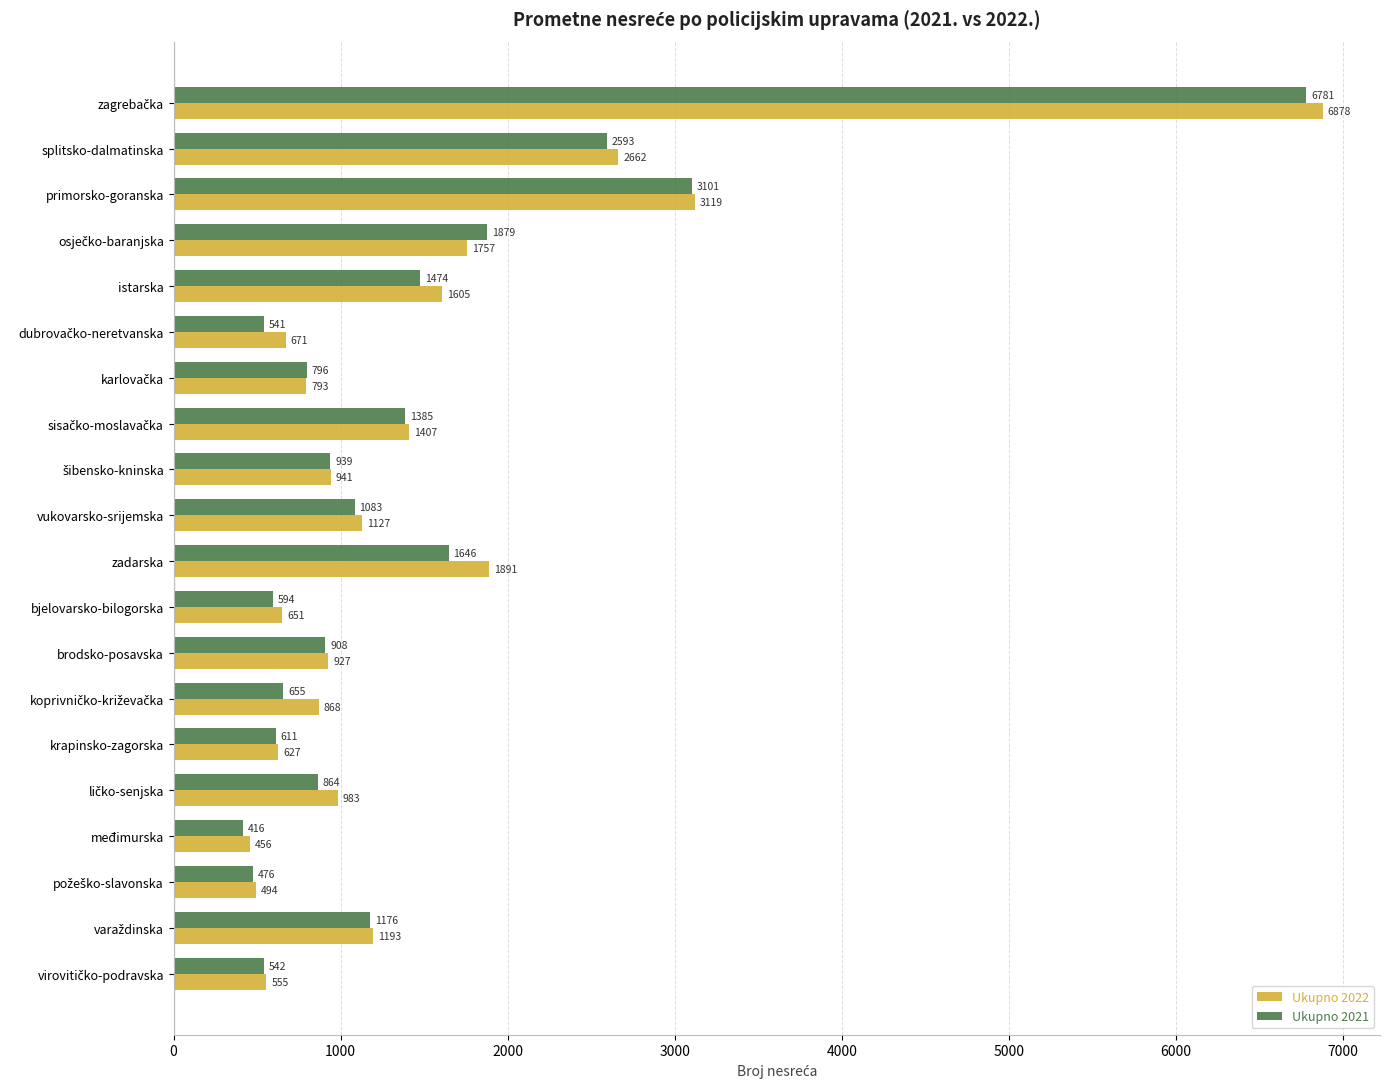

At which label is Ukupno 2022 closest to 3667?

primorsko-goranska